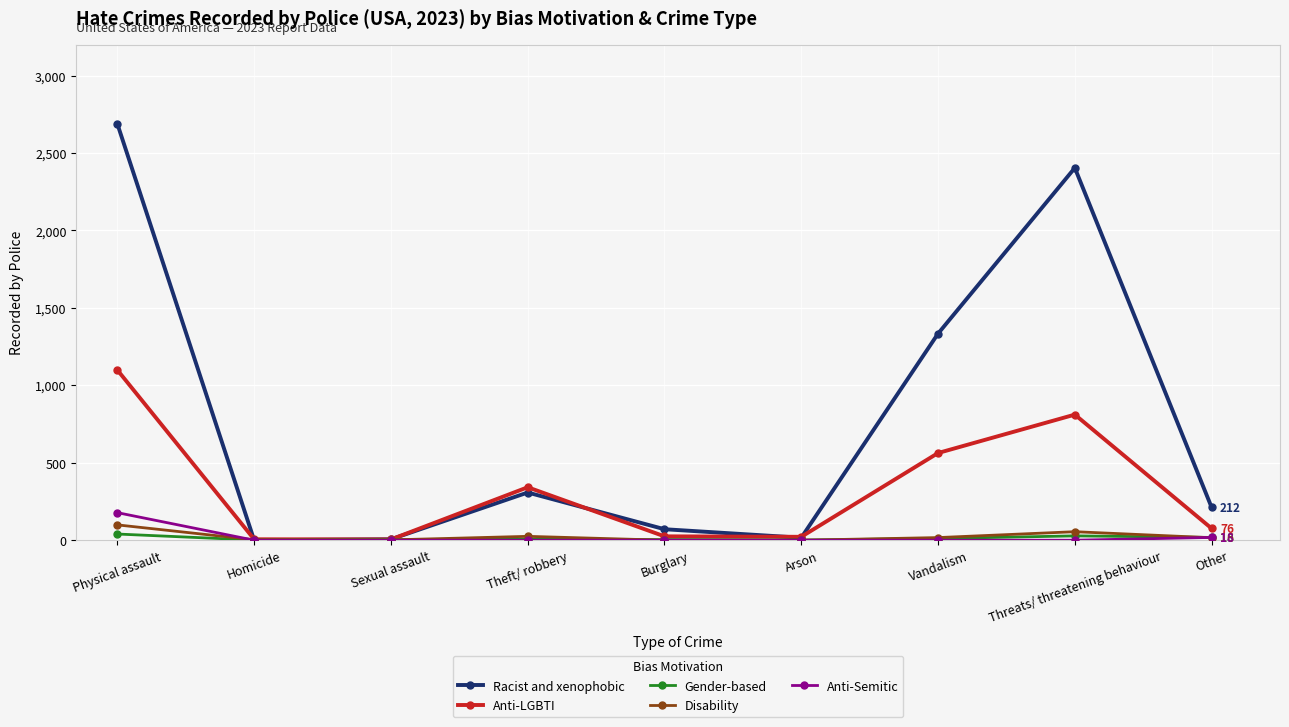

Between which two adjacent categories do Racist and xenophobic and Disability first intersect?

Physical assault and Homicide